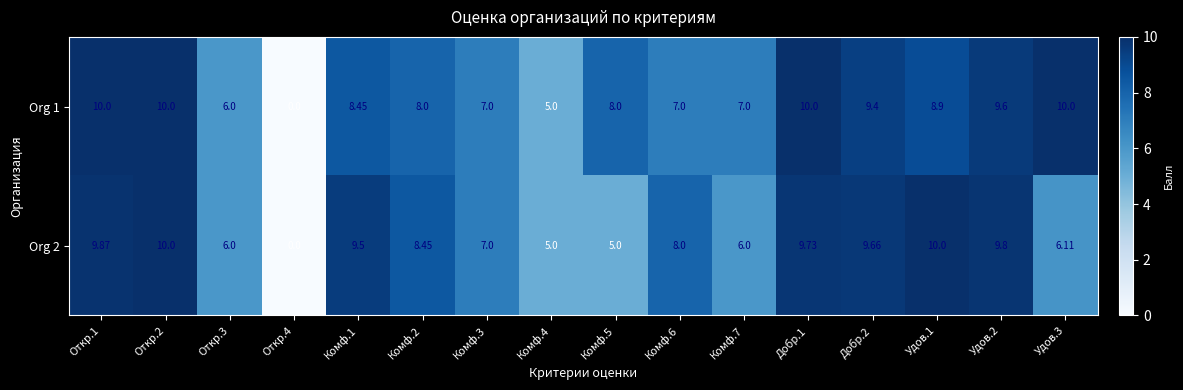

What is the total value across all series at Комф.3?

14.0